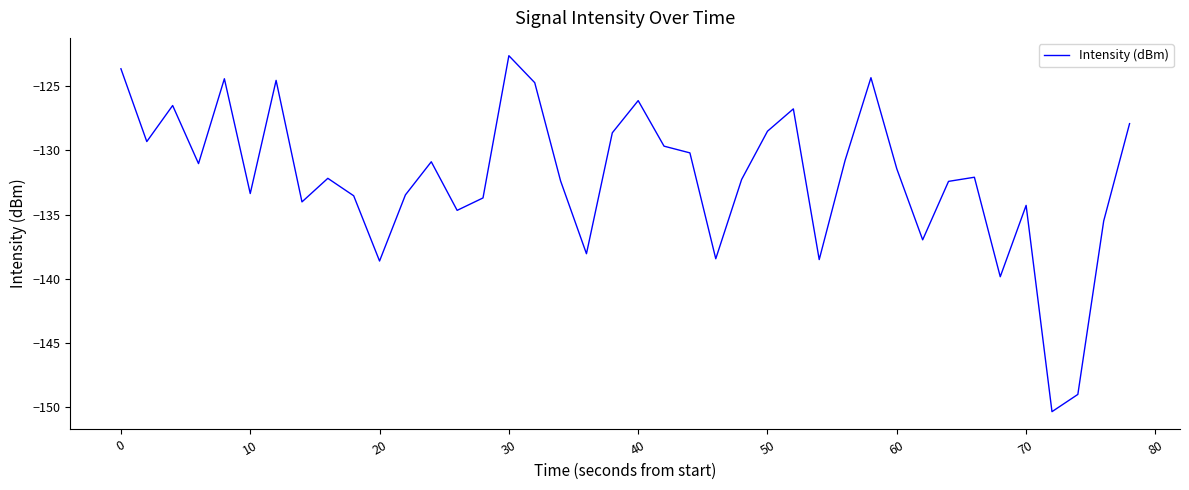

What is the smallest value displayed?

-150.3